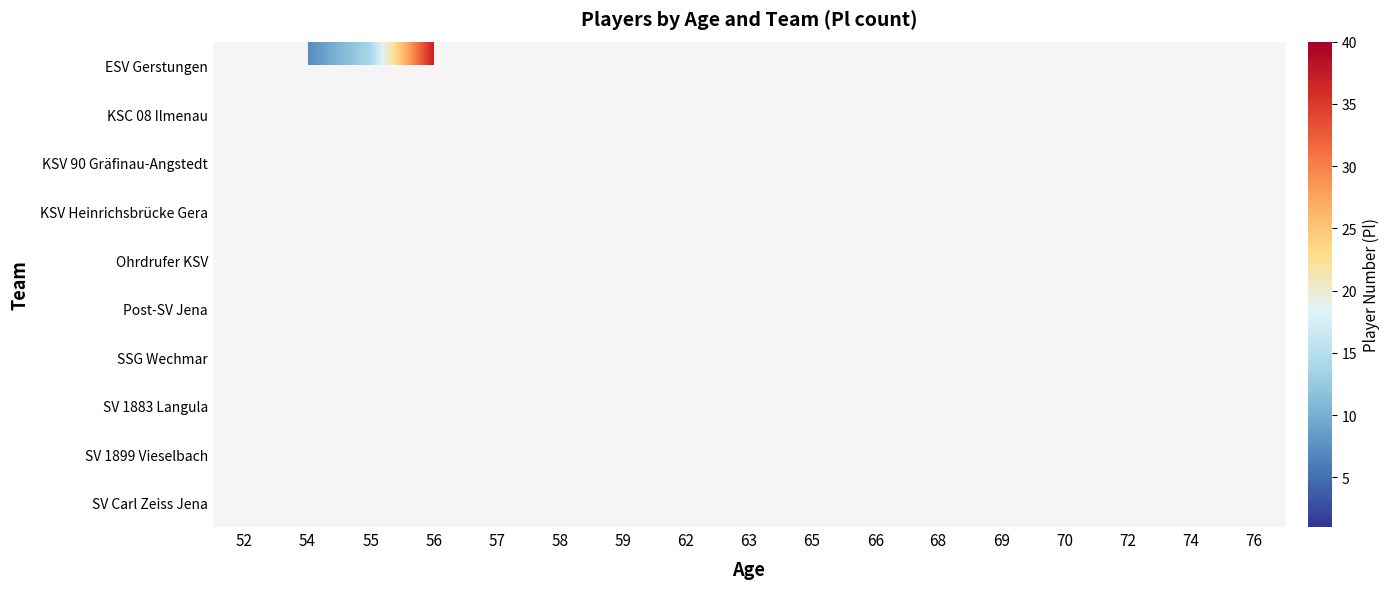

List the labels in order of Post-SV Jena value, smallest first.

52, 54, 55, 56, 57, 58, 59, 62, 63, 65, 66, 68, 69, 70, 72, 74, 76